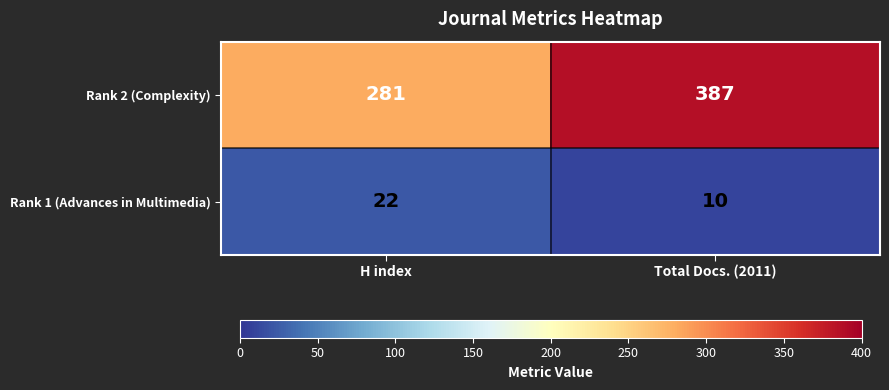

What is the sum of the Rank 1 (Advances in Multimedia) values at H index and Total Docs. (2011)?

32